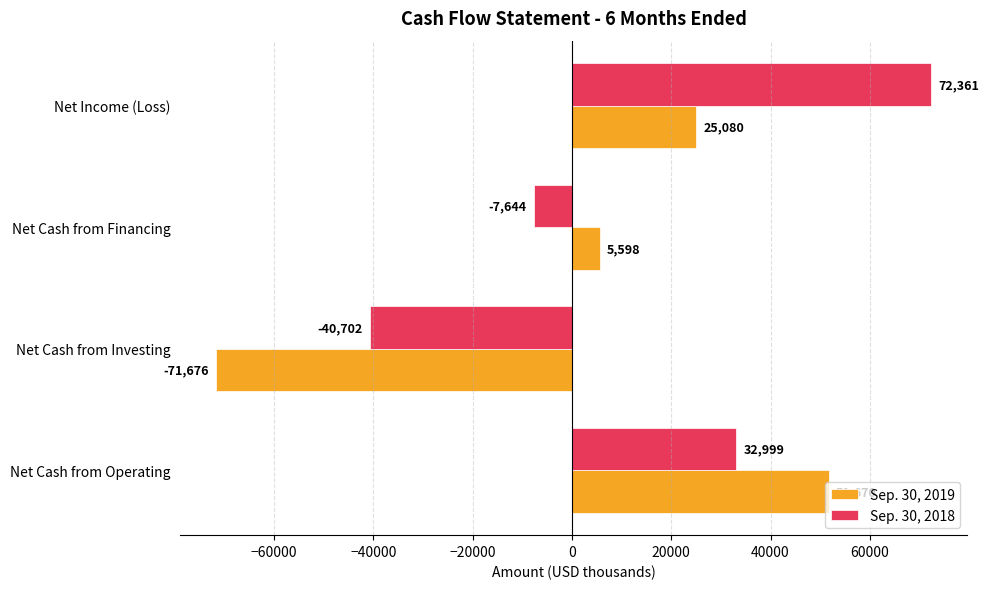

Which series has the largest range (max minus min)?

Sep. 30, 2019